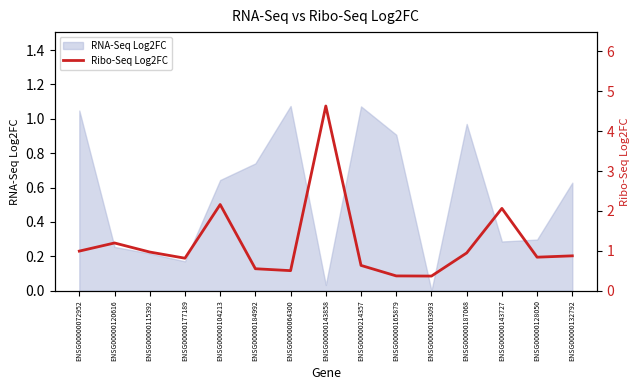

What is the difference between the maximum and minimum values?

4.3